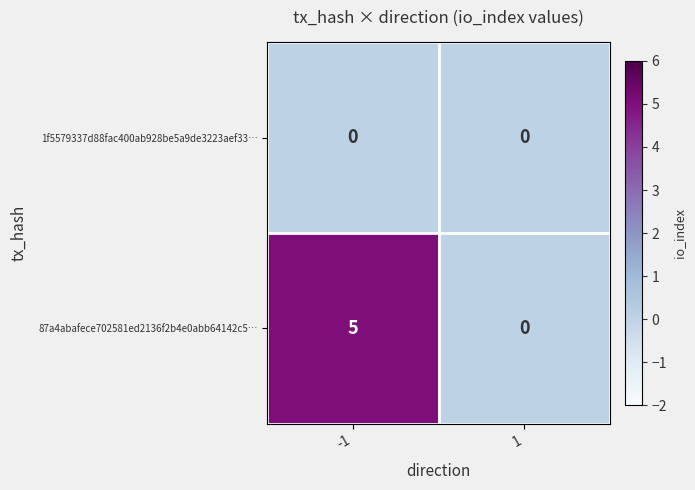

True or false: 87a4abafece702581ed2136f2b4e0abb64142c5… has a value of -3 at 1.

False